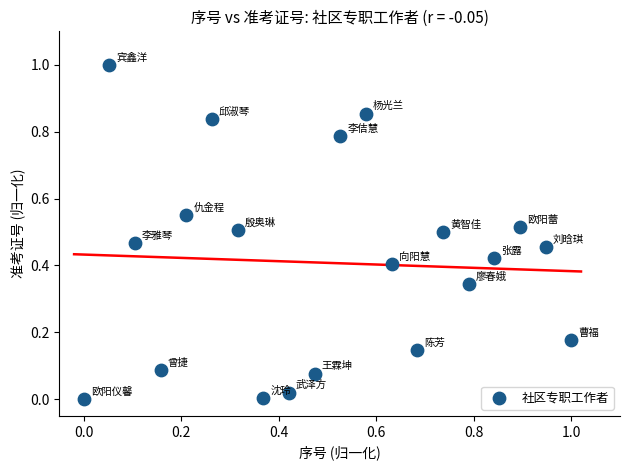

What is the range of X values (max minus min)?

1.0